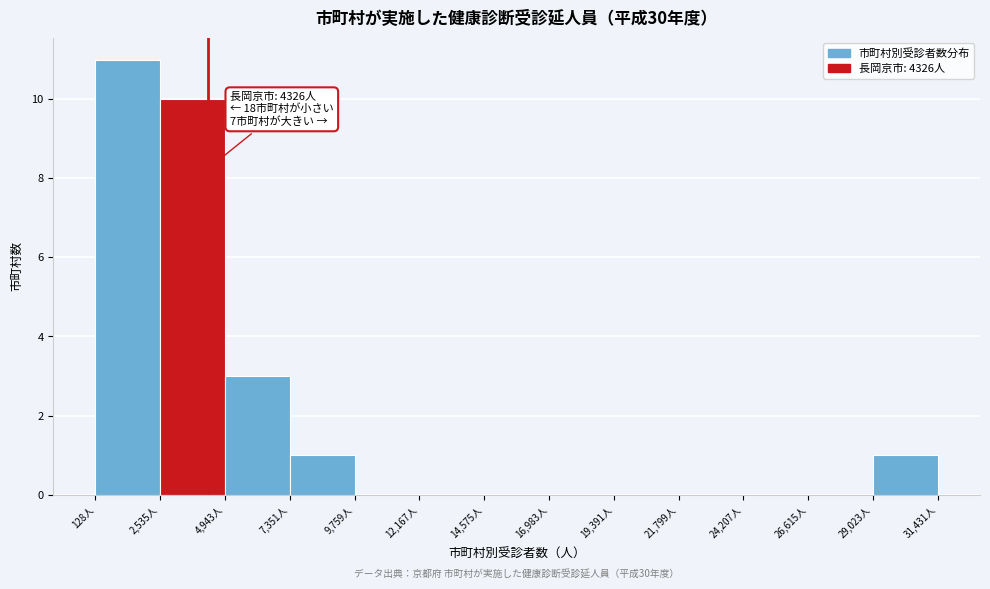

Which range on the x-axis has the tallest bar?

0 to 2500